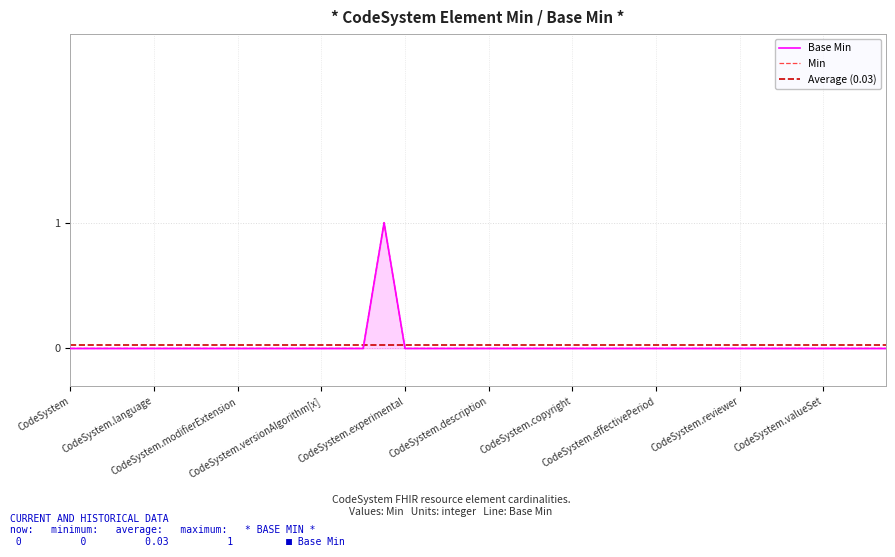

True or false: Min and Base Min intersect in this chart.

False